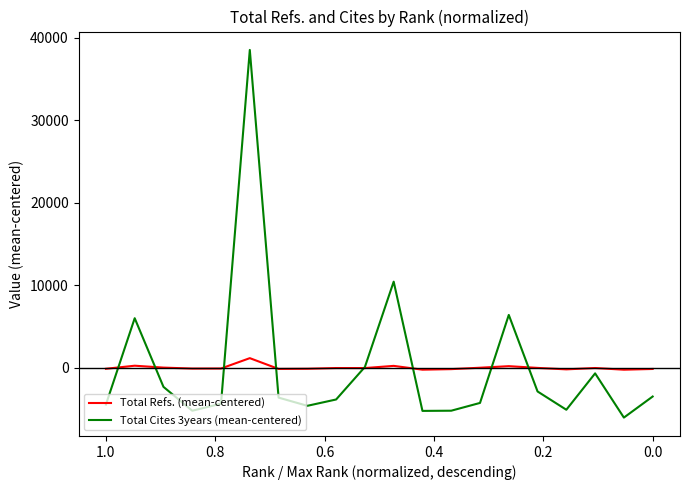

How many interior local peaks does the Total Cites 3years (mean-centered) series have?

5